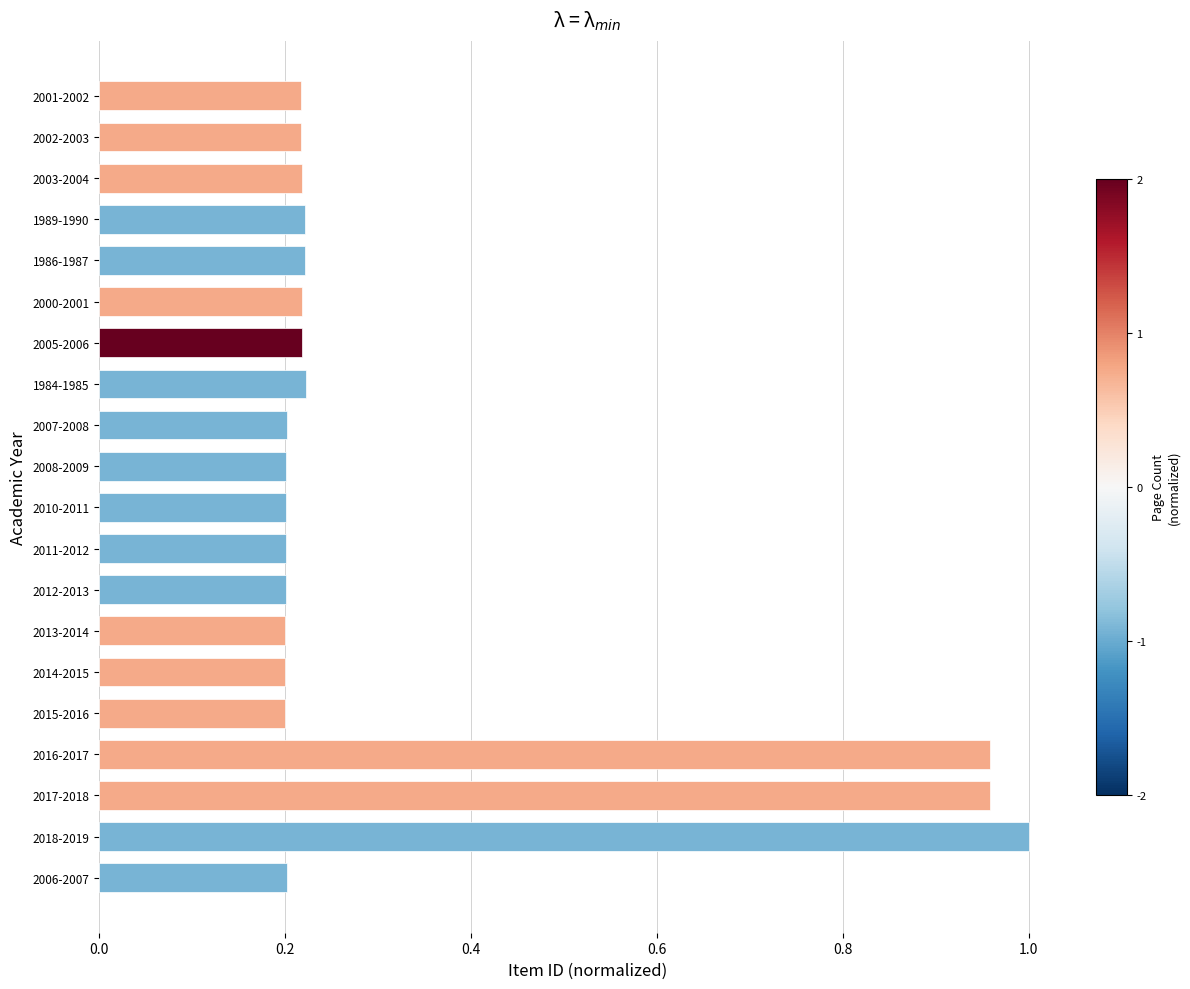

What is the difference between the second highest and second lowest values?

0.8